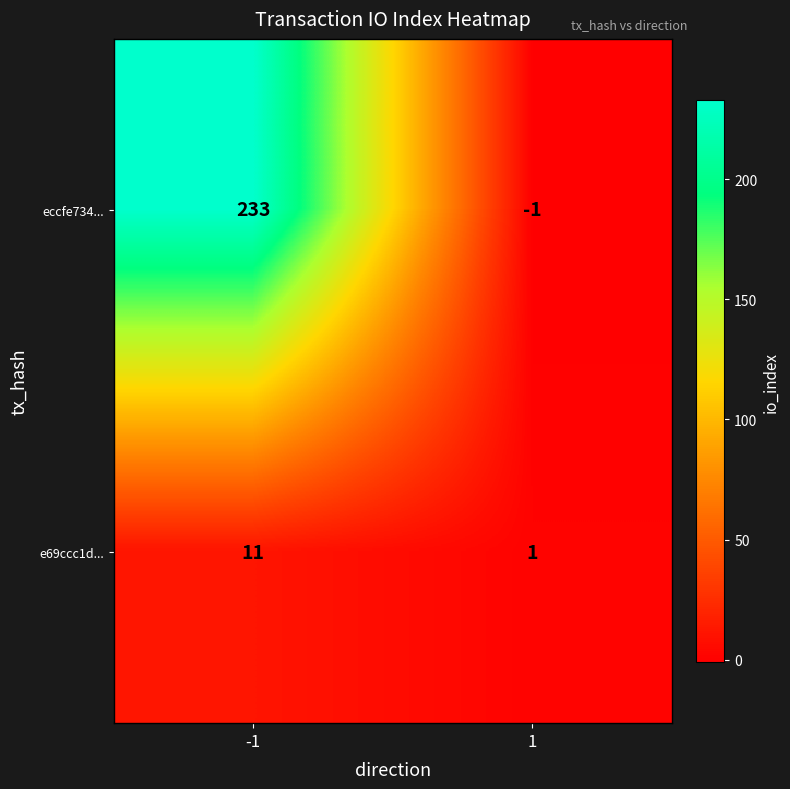

Which series has the largest total across all categories?

eccfe734...